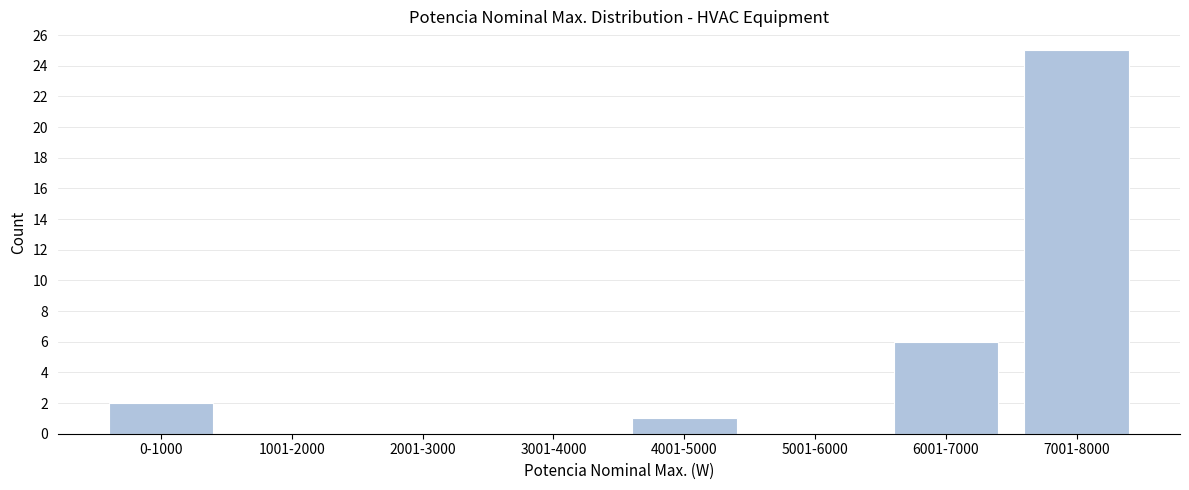

Reading left to right, transcribe all the data shown in this chart.

0-1000=2	1001-2000=0	2001-3000=0	3001-4000=0	4001-5000=1	5001-6000=0	6001-7000=6	7001-8000=25